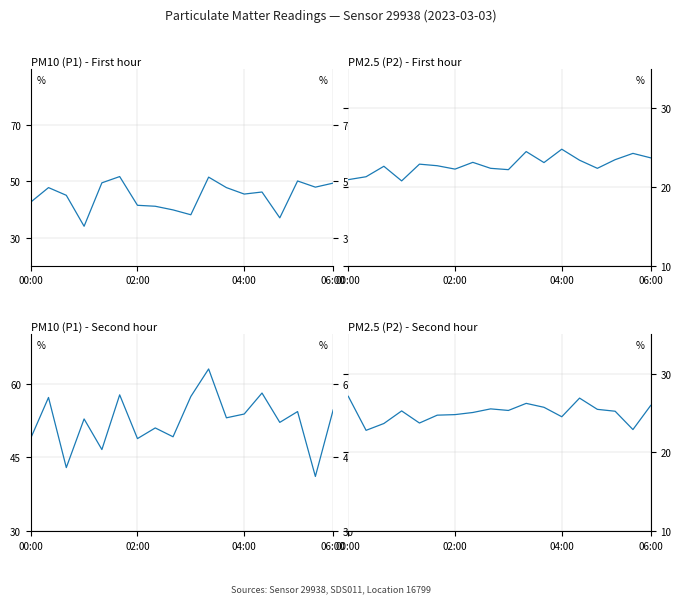

At how many categories does at least one series exceed 44?

16